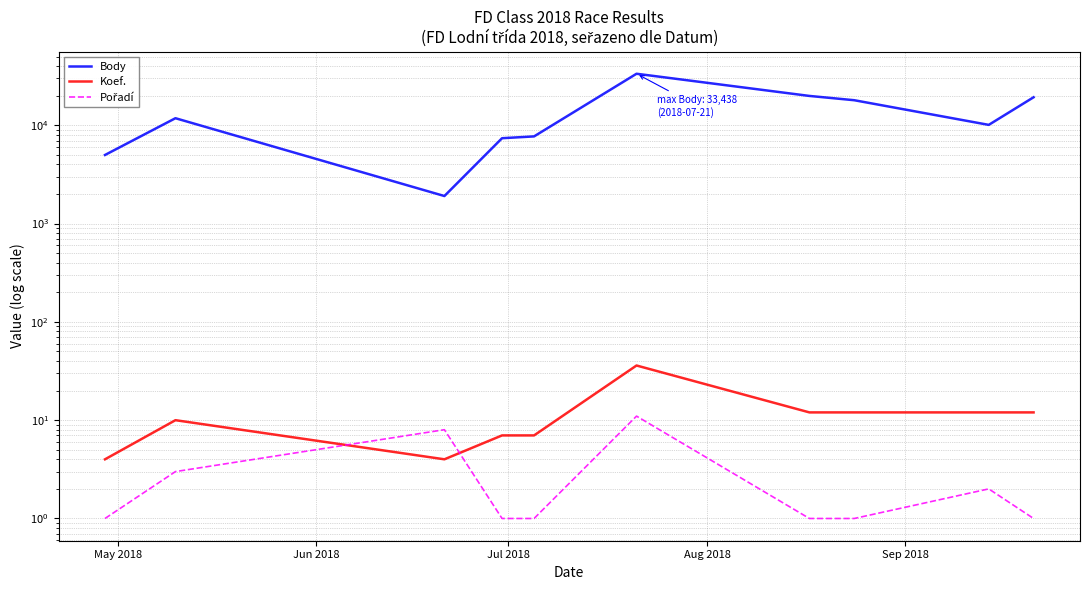

What is the maximum value for Body?

33438